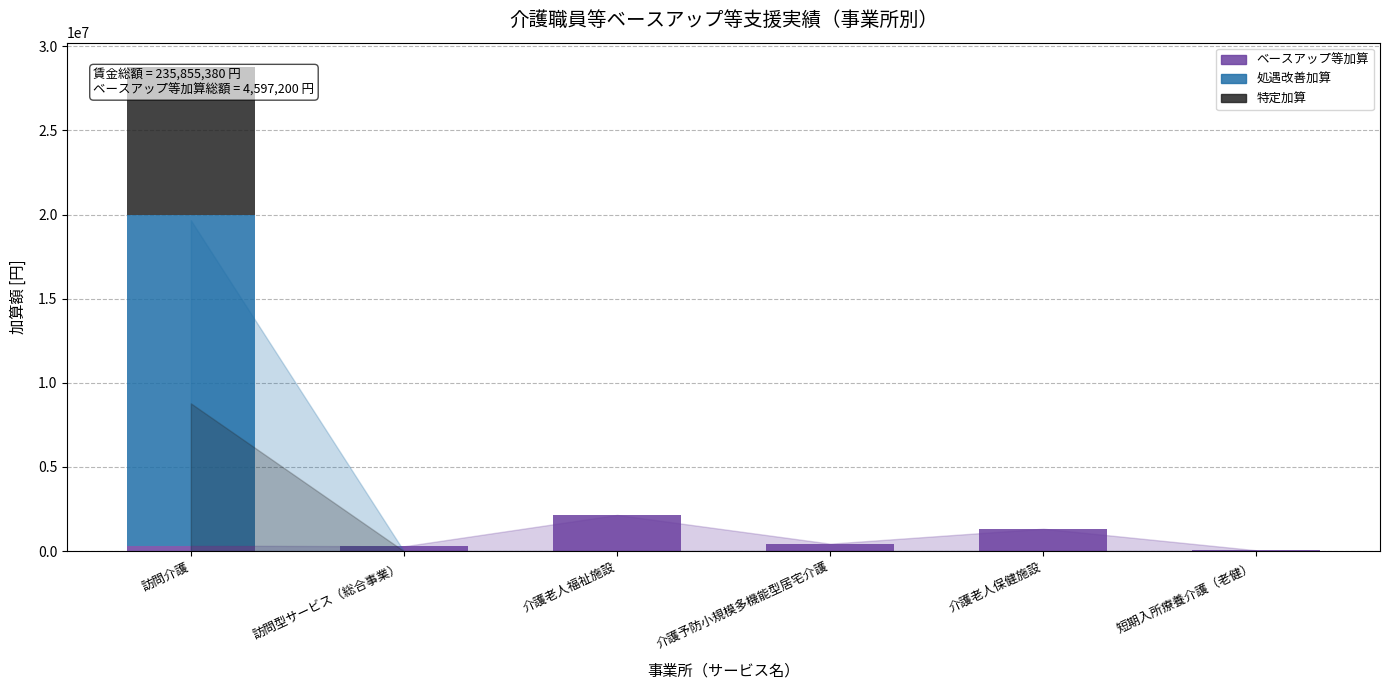

Is it true that ベースアップ等加算 equals 986946 at 介護老人福祉施設?

False